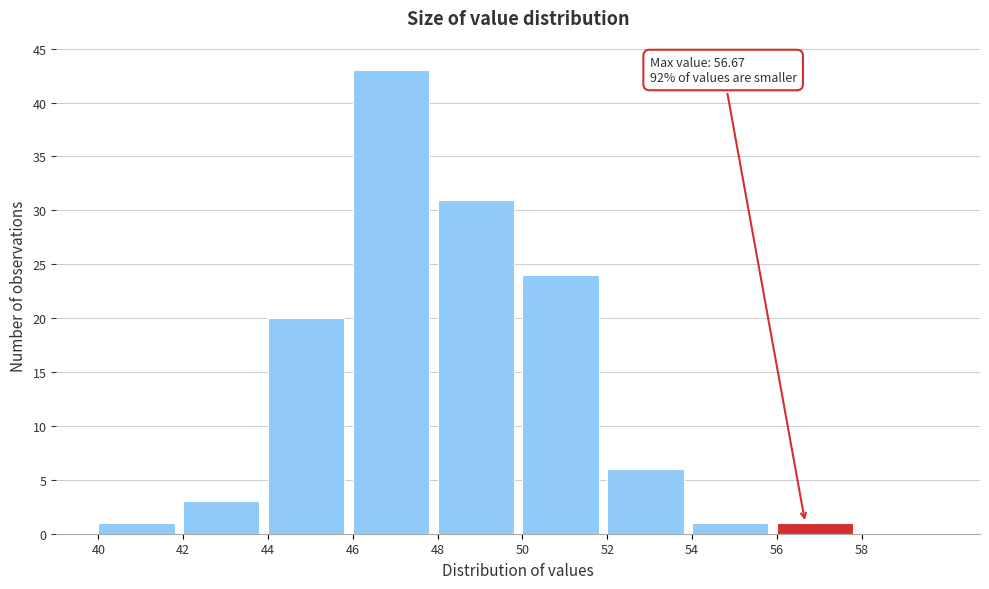

Over which range of the x-axis is the bar tallest?

46 to 48